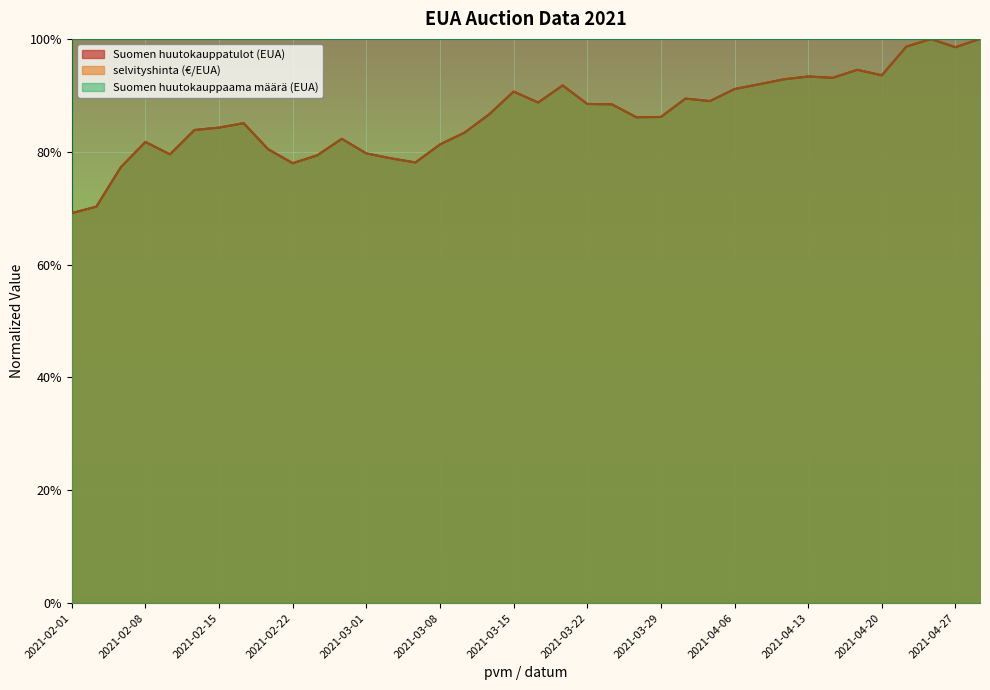

What is the sum of all Suomen huutokauppatulot (EUA) values?

32.9